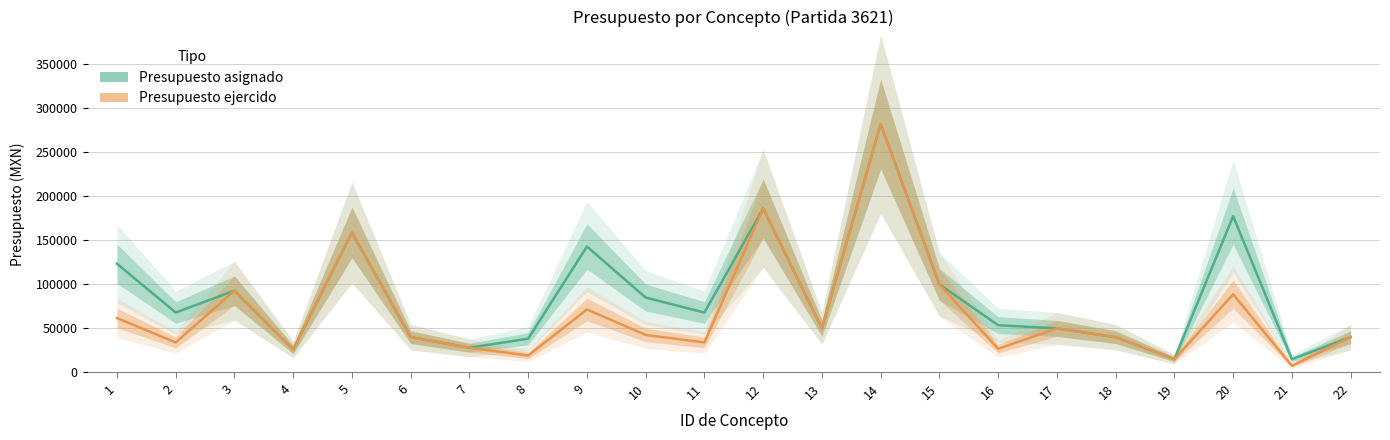

At which category does the chart reach its peak across all series?

14